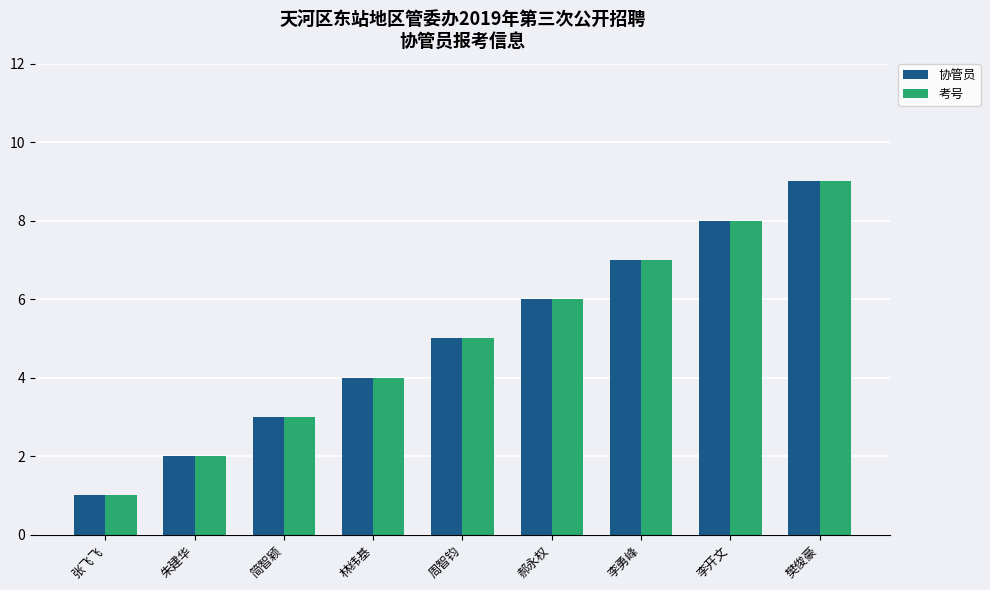

Is it true that 协管员 equals 6 at 林纬基?

False